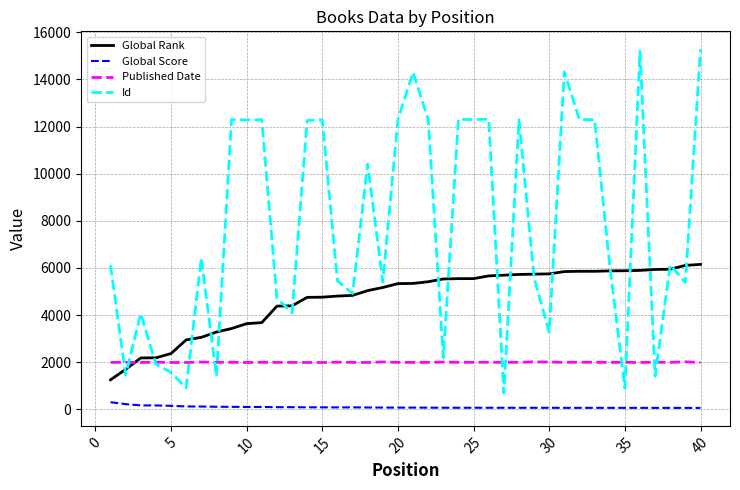

Which series has the widest spread of values?

Id